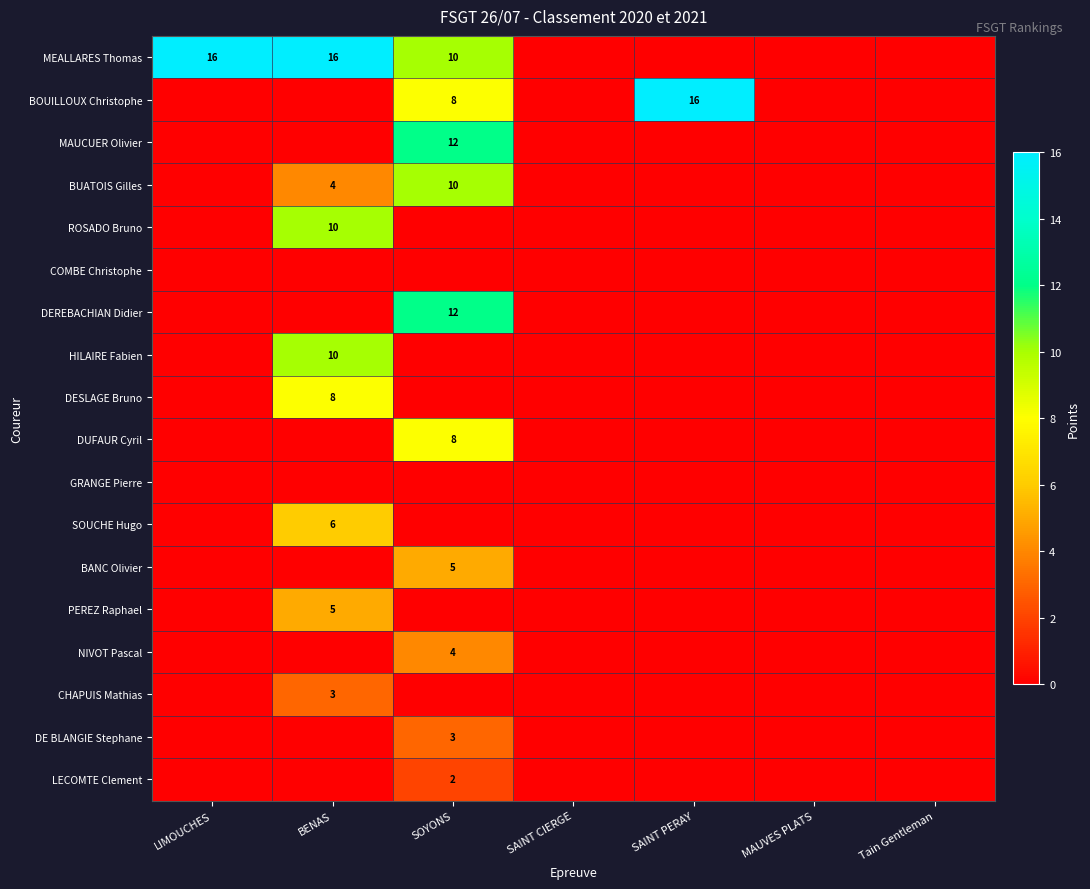

What is the greatest value displayed?

16